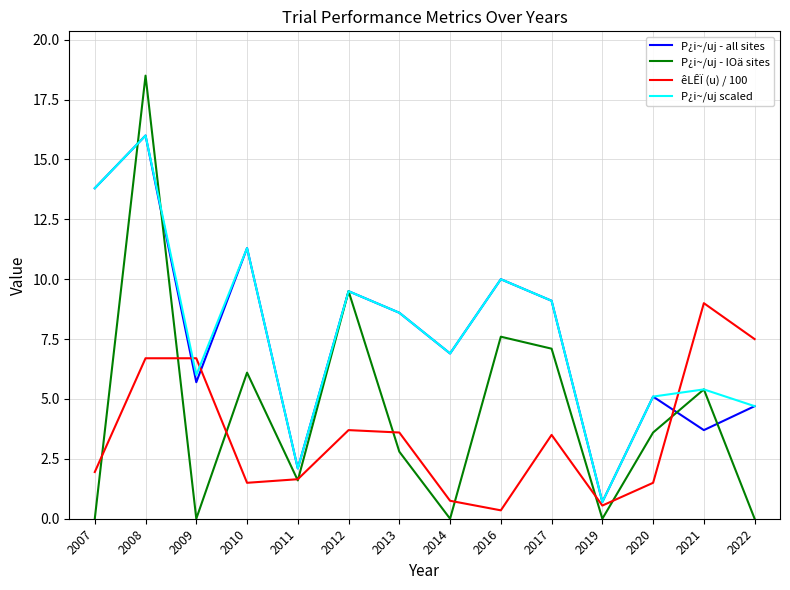

After their last crossing, which series has the higher values: êLÊÏ (u) / 100 or P¿i~/uj - all sites?

êLÊÏ (u) / 100